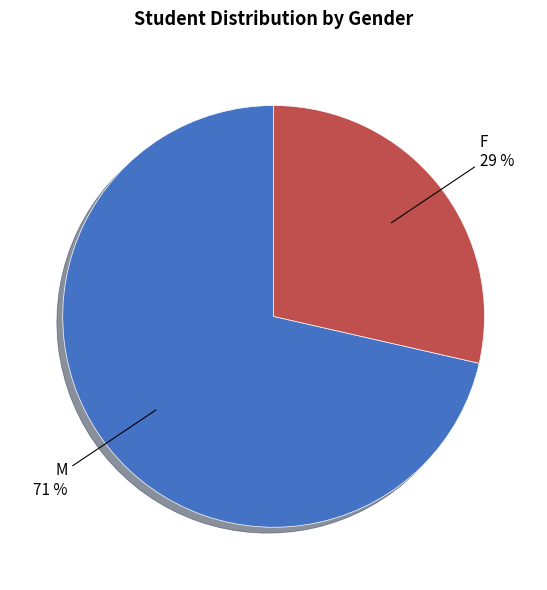

To the nearest percent, what is the average slice percentage?

50%